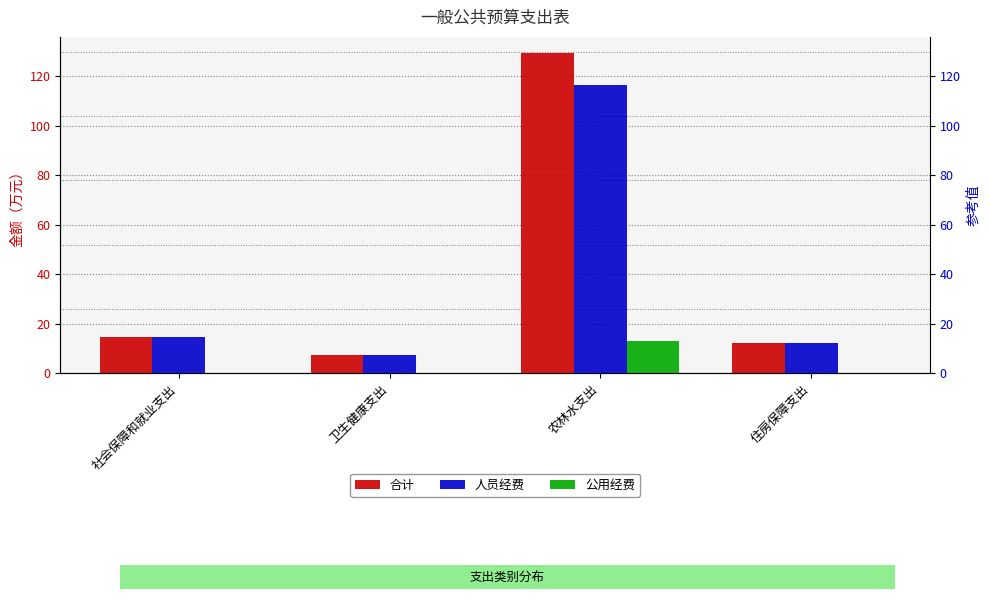

Which has a higher value, 社会保障和就业支出 or 住房保障支出?

社会保障和就业支出